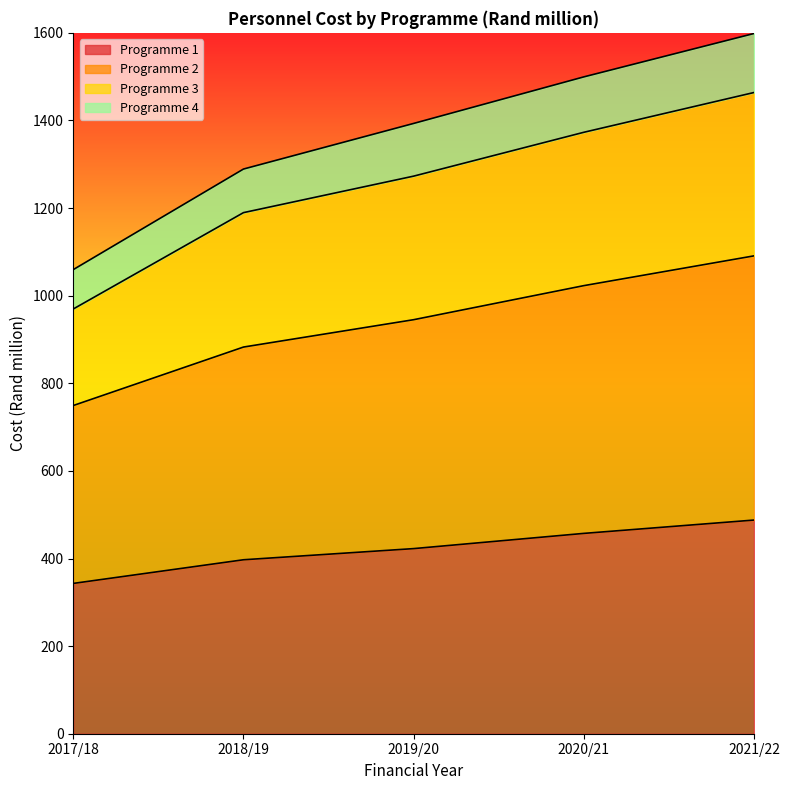

True or false: Programme 2 and Programme 1 cross at least once.

False